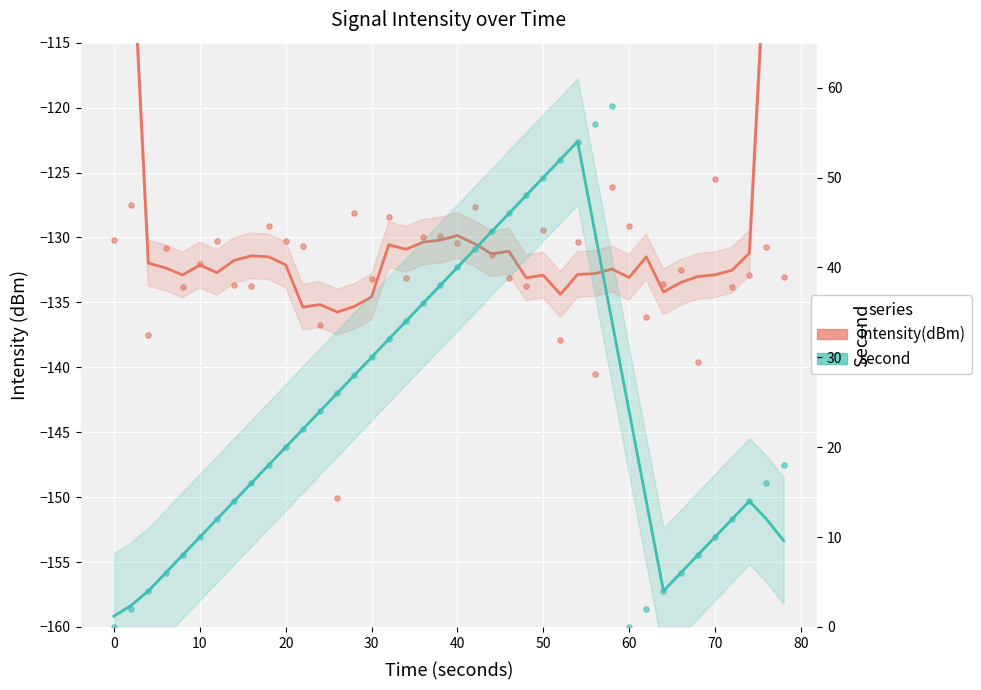

Which series has the largest total across all categories?

second